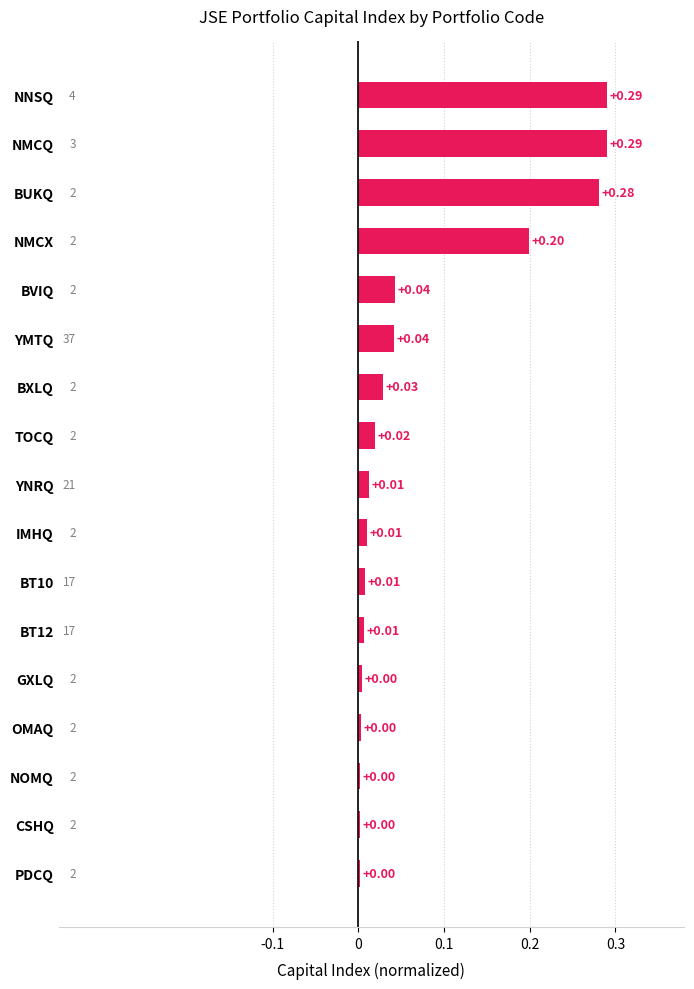

Which has a higher value, YMTQ or GXLQ?

YMTQ